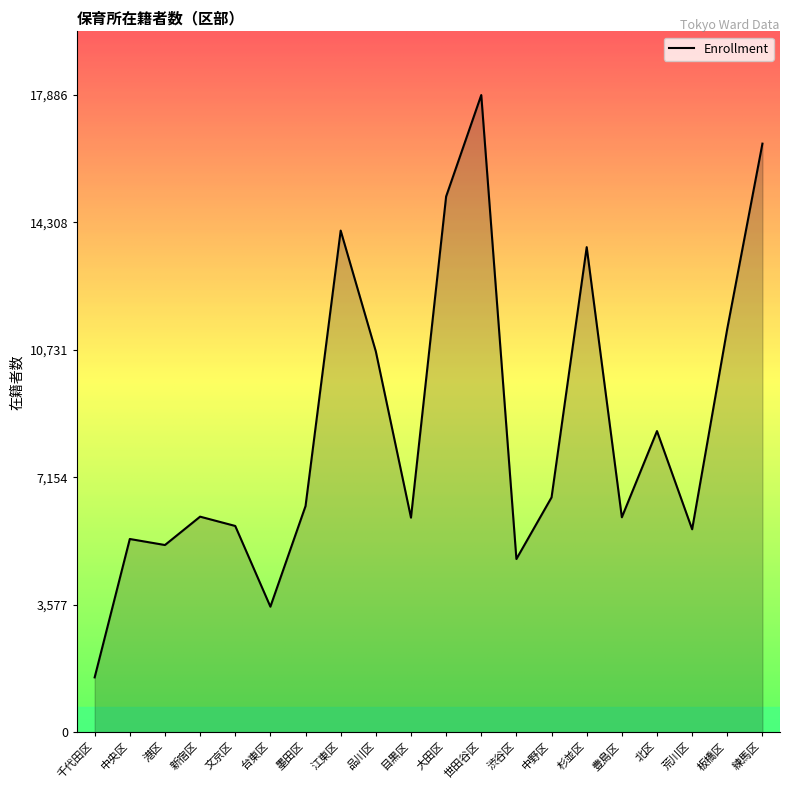

What is the minimum value shown in the chart?

1538